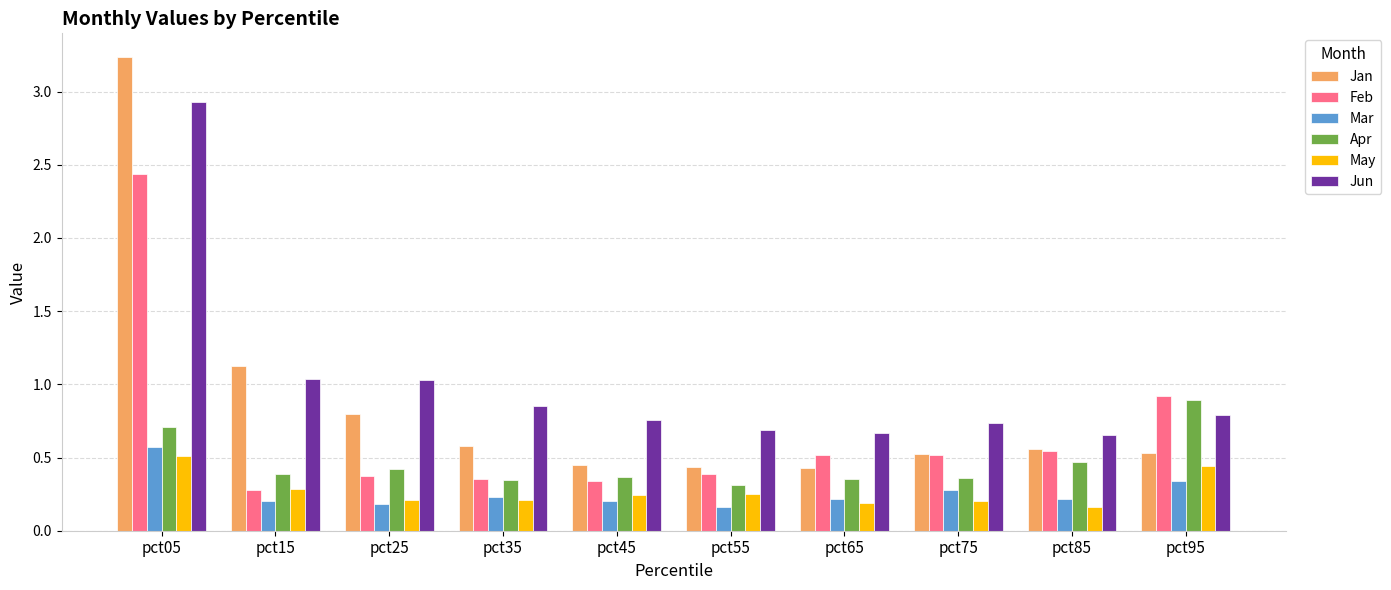

Which series changed the most between pct45 and pct95?

Feb